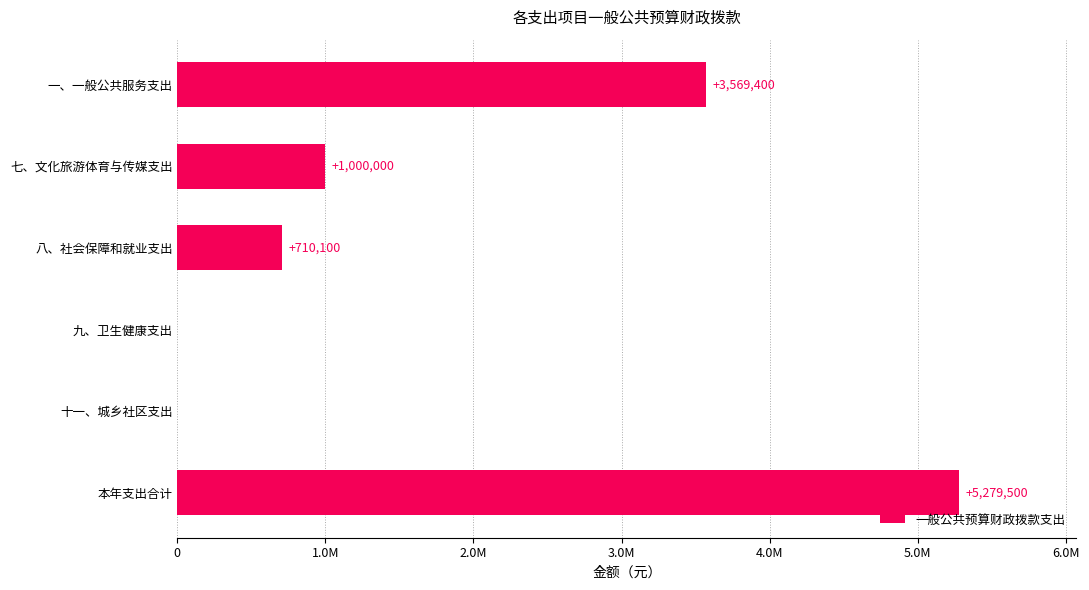

What is the sum of all values?

10559000